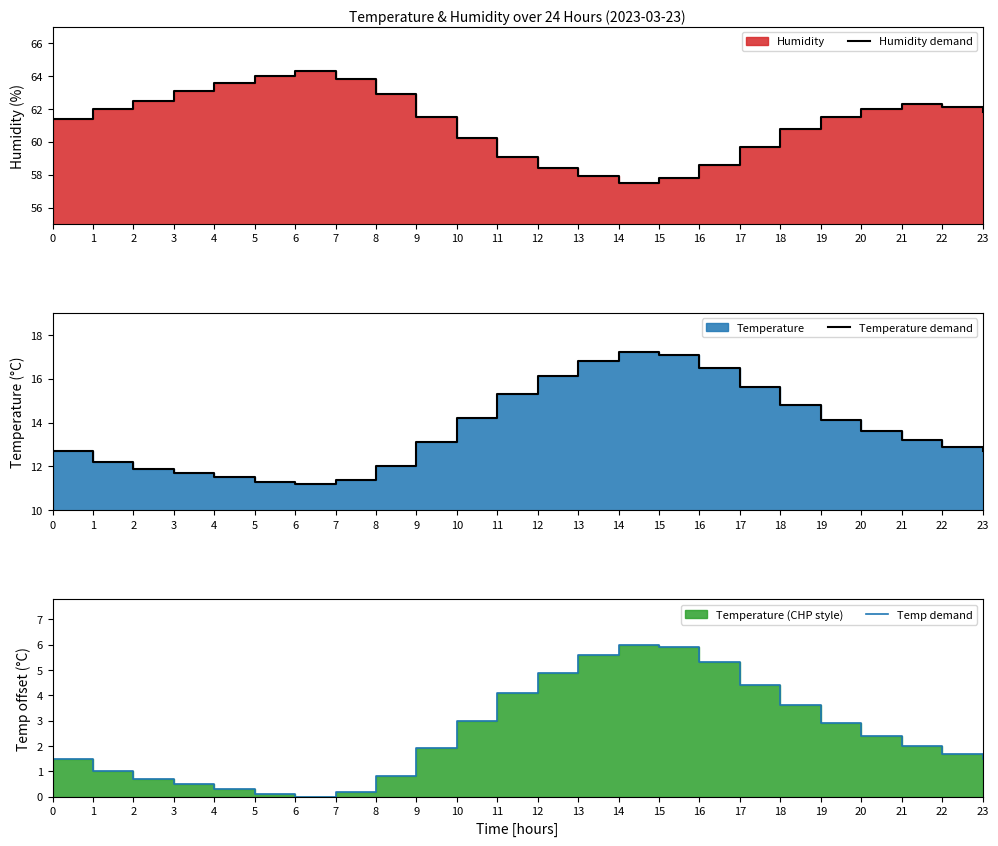

Rank the series by their average value, from lowest to highest.

Temp demand, Temperature demand, Humidity demand